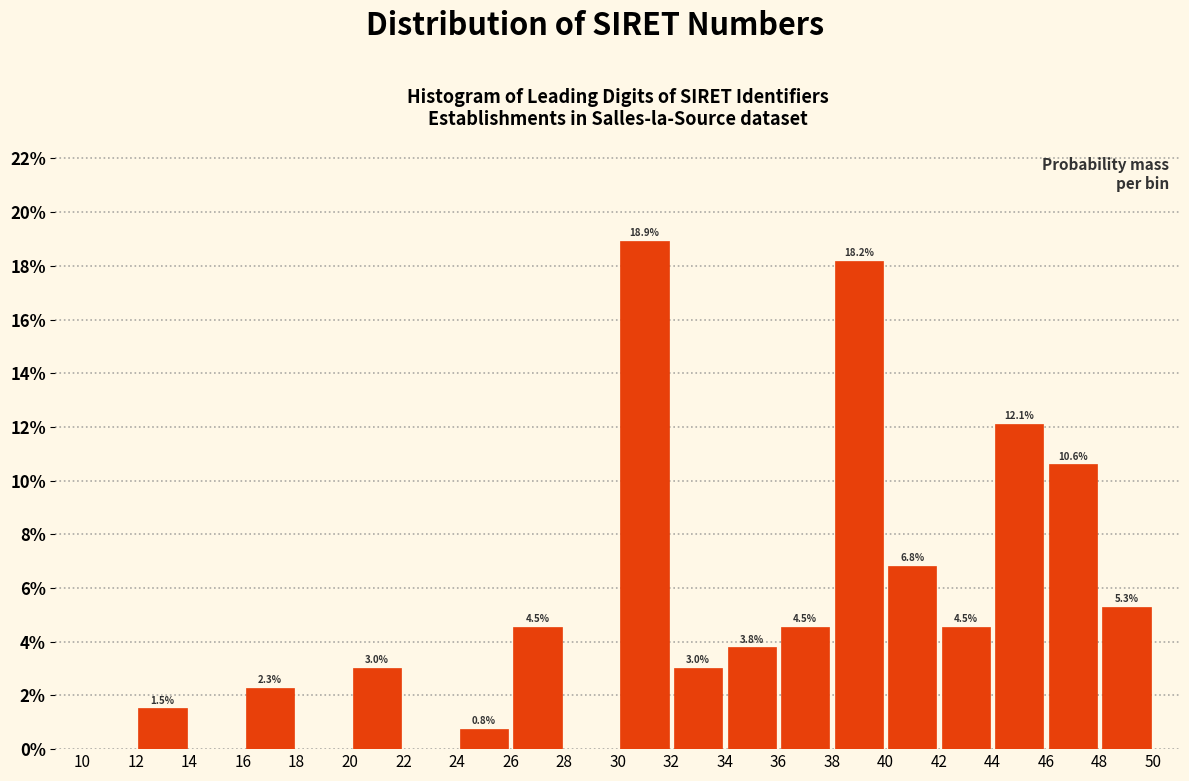

Which range on the x-axis has the tallest bar?

30 to 32